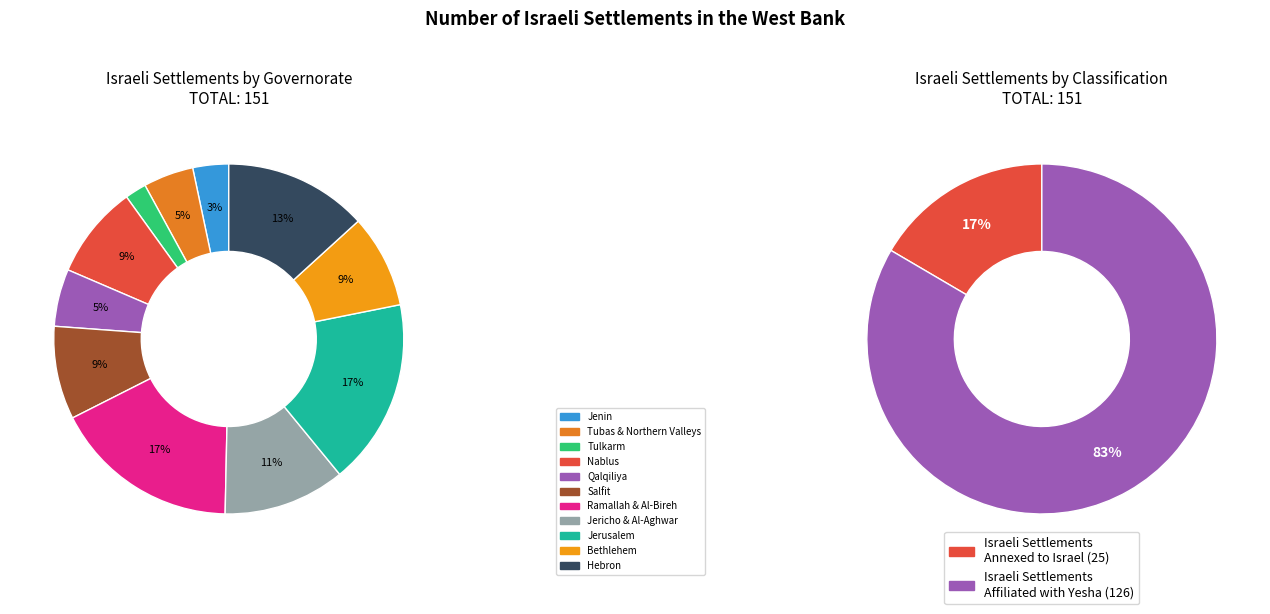

True or false: Tulkarm accounts for 2% of the total.

True